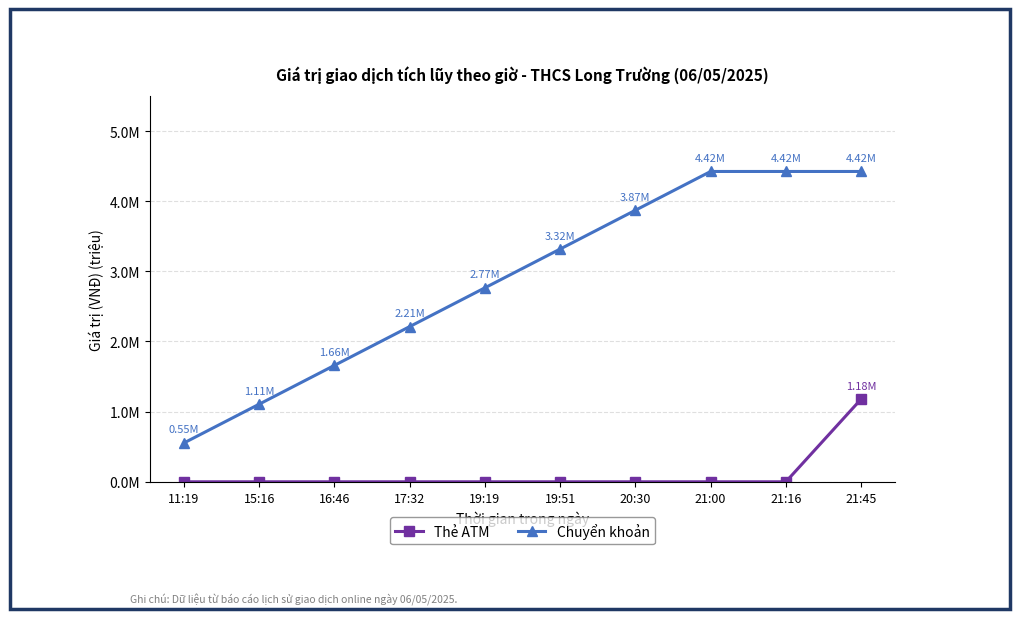

The value of Chuyển khoản at 19:19 is 1.3. True or false?

False